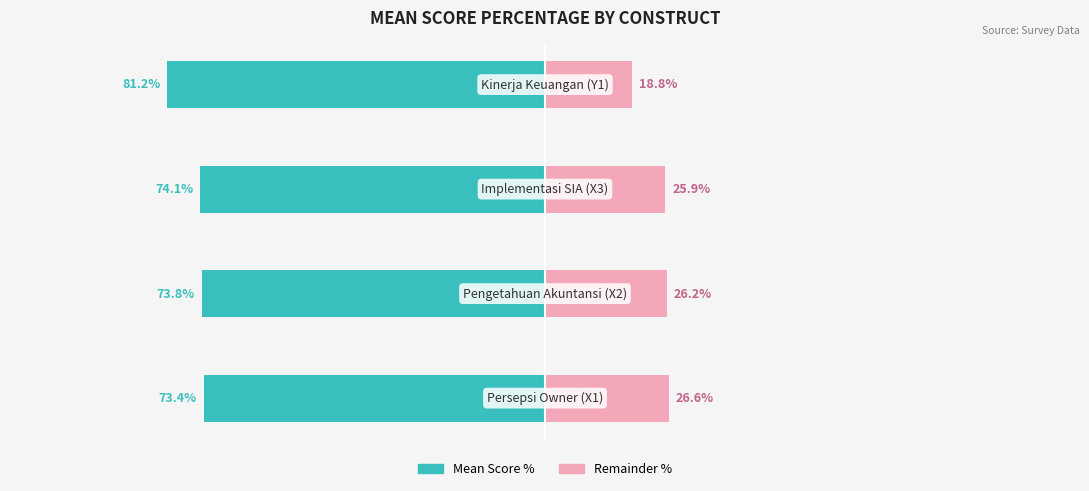

What are all the series names shown in the legend?

Mean Score %, Remainder %